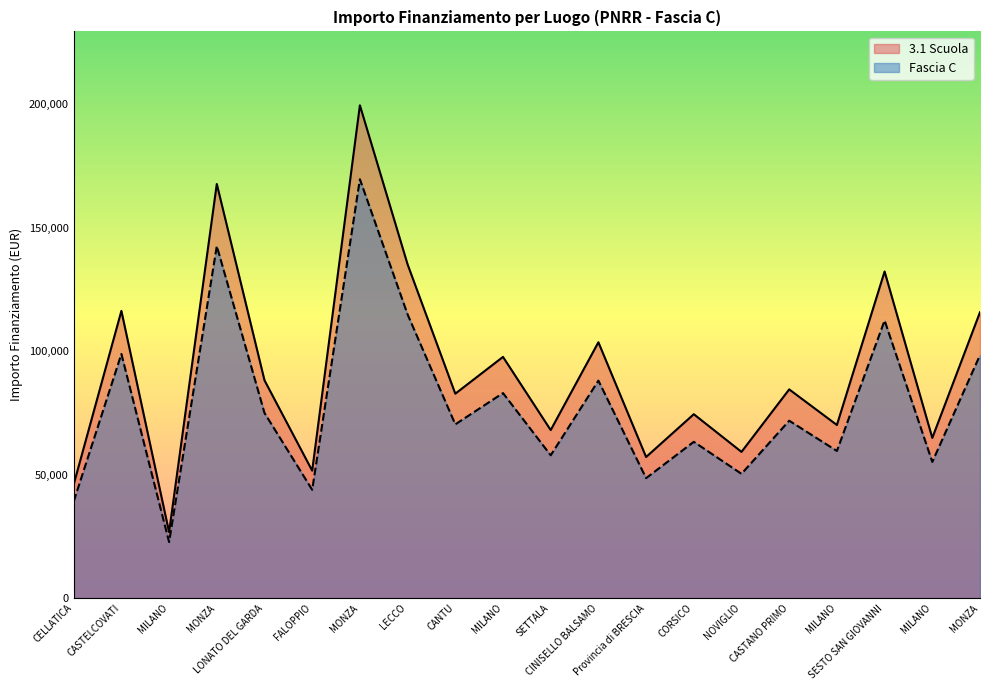

Reading right to left, list all the values displayed in this chart.

3.1 Scuola: MONZA=115789.8	MILANO=64886.6	SESTO SAN GIOVANNI=132279.7	MILANO=70120.9	CASTANO PRIMO=84538.8	NOVIGLIO=59229.0	CORSICO=74486.0	Provincia di BRESCIA=57160.7	CINISELLO BALSAMO=103619.9	SETTALA=68057.8	MILANO=97694.9	CANTU=82798.6	LECCO=135157.2	MONZA=199567.7	FALOPPIO=51620.1	LONATO DEL GARDA=88213.8	MONZA=167724.8	MILANO=26730.0	CASTELCOVATI=116324.6	CELLATICA=46044.5
Fascia C: MONZA=98421.4	MILANO=55153.6	SESTO SAN GIOVANNI=112437.7	MILANO=59602.7	CASTANO PRIMO=71857.9	NOVIGLIO=50344.6	CORSICO=63313.1	Provincia di BRESCIA=48586.6	CINISELLO BALSAMO=88076.9	SETTALA=57849.1	MILANO=83040.6	CANTU=70378.8	LECCO=114883.7	MONZA=169632.6	FALOPPIO=43877.1	LONATO DEL GARDA=74981.7	MONZA=142566.1	MILANO=22720.5	CASTELCOVATI=98875.9	CELLATICA=39137.9